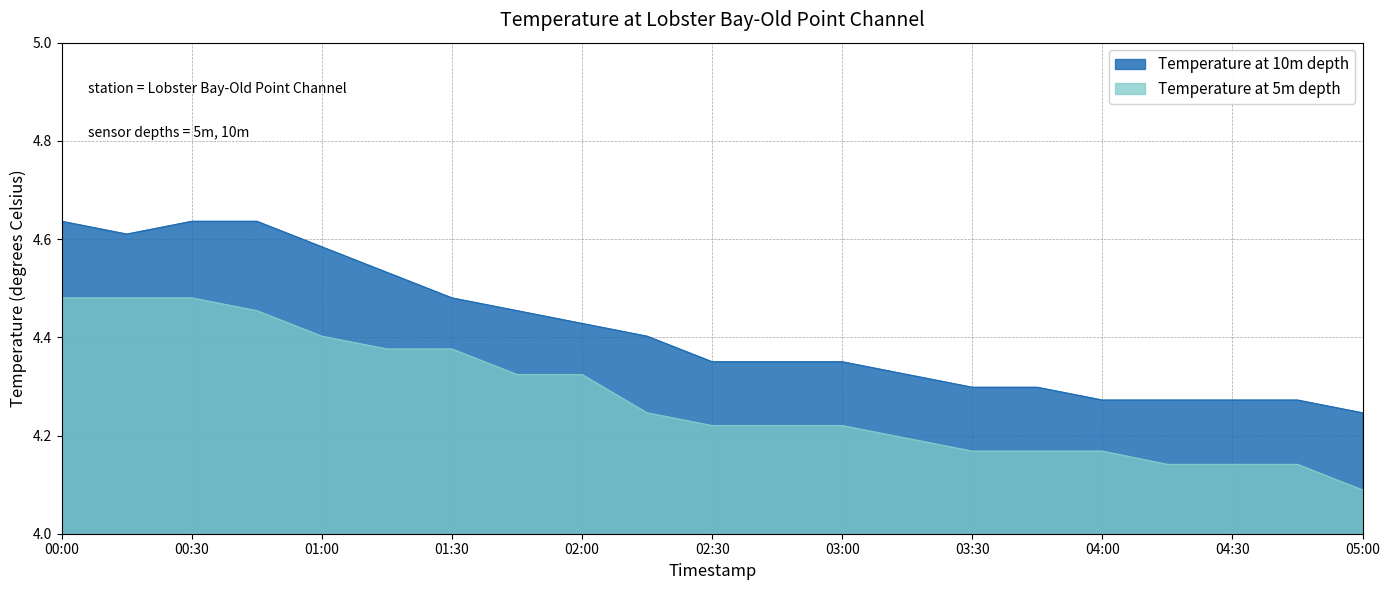

At how many categories does at least one series exceed 4?

21